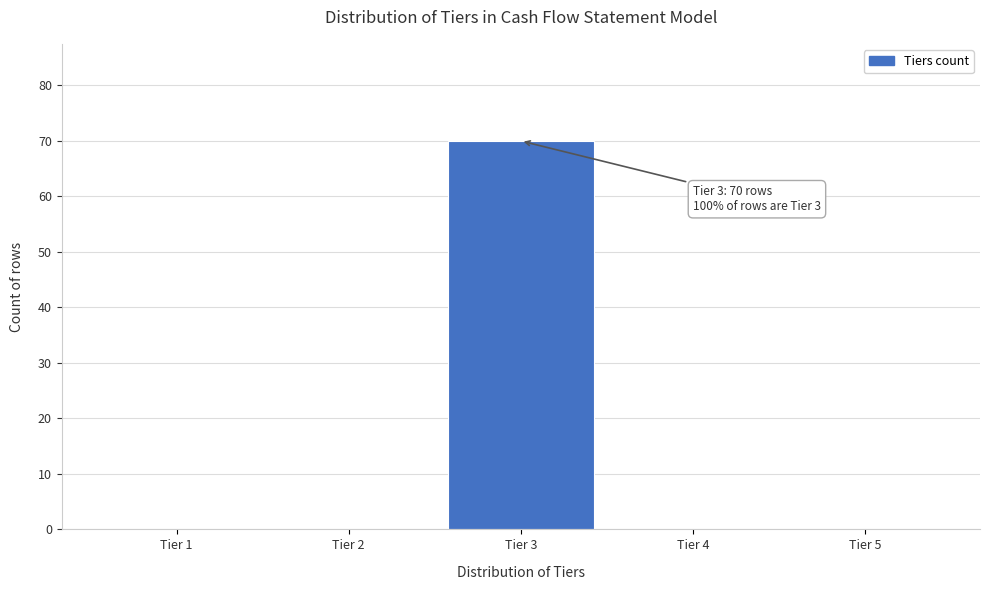

Reading left to right, transcribe all the data shown in this chart.

Tier 1=0	Tier 2=0	Tier 3=70	Tier 4=0	Tier 5=0